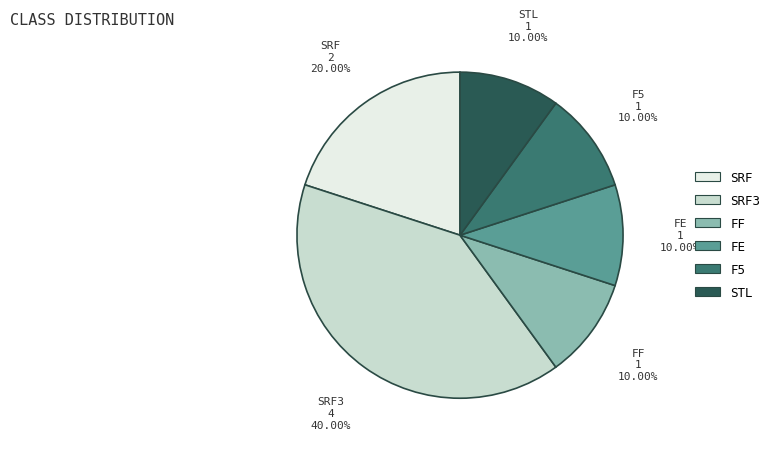

How many segments does this pie chart have?

6